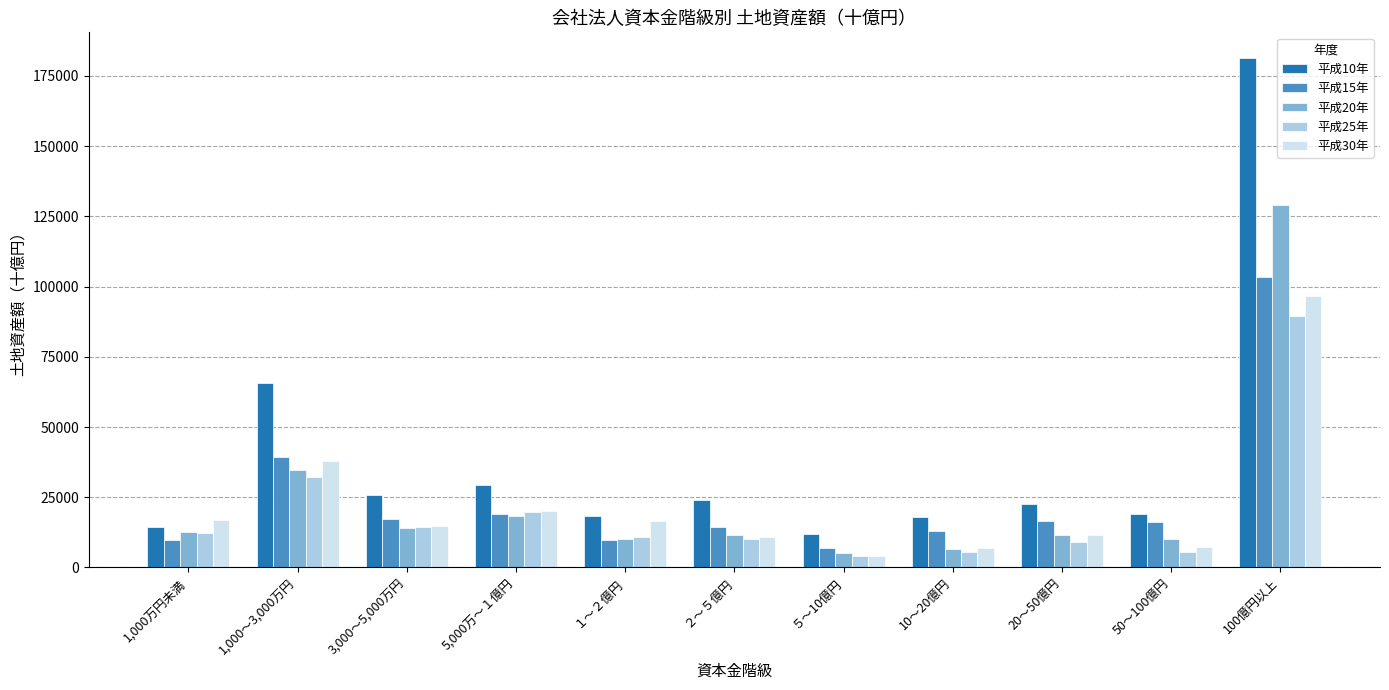

How many bars are there in each group?

5